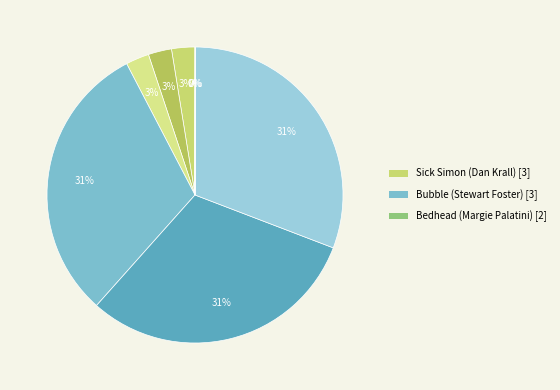

Is there a majority slice in this chart?

No